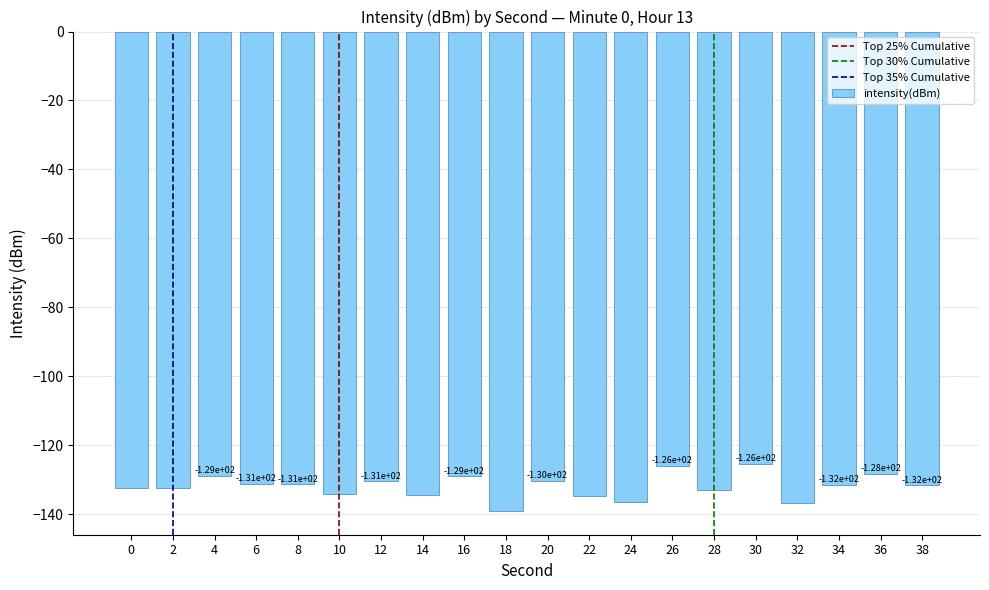

What is the sum of all values?

-2638.3